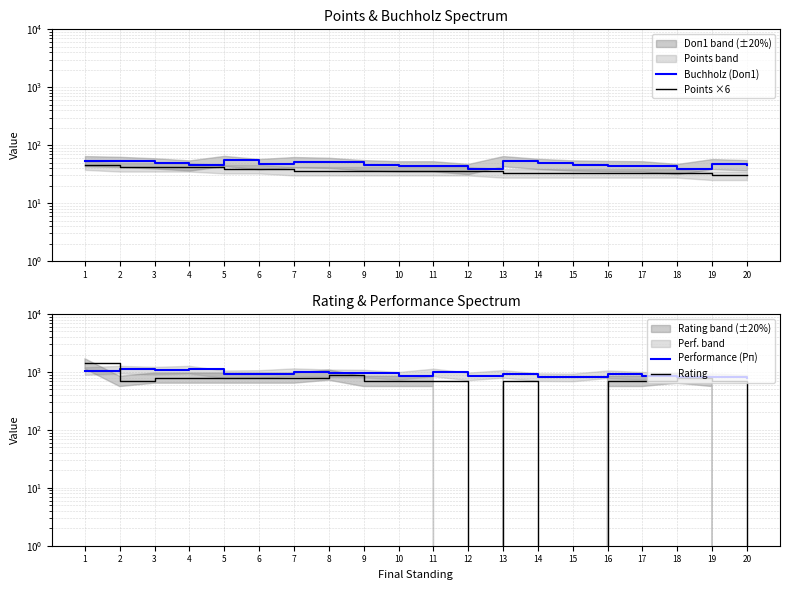

What is the difference between the second highest and second lowest values in the Rating series?

900.0